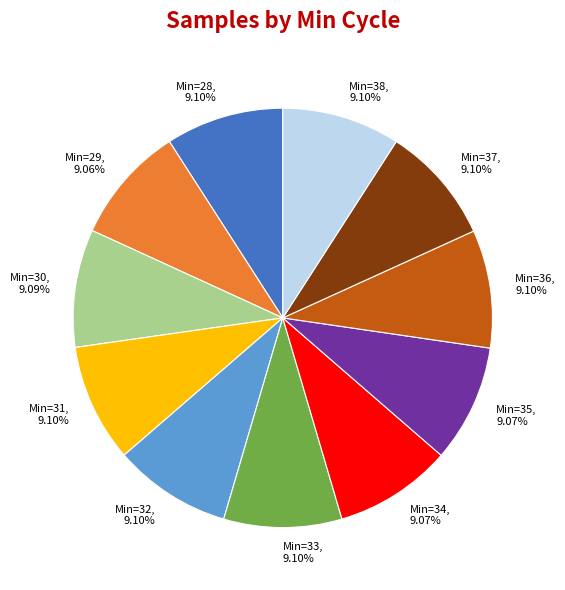

What is the ratio of the value at Min=34 to the value at Min=30?

1.0